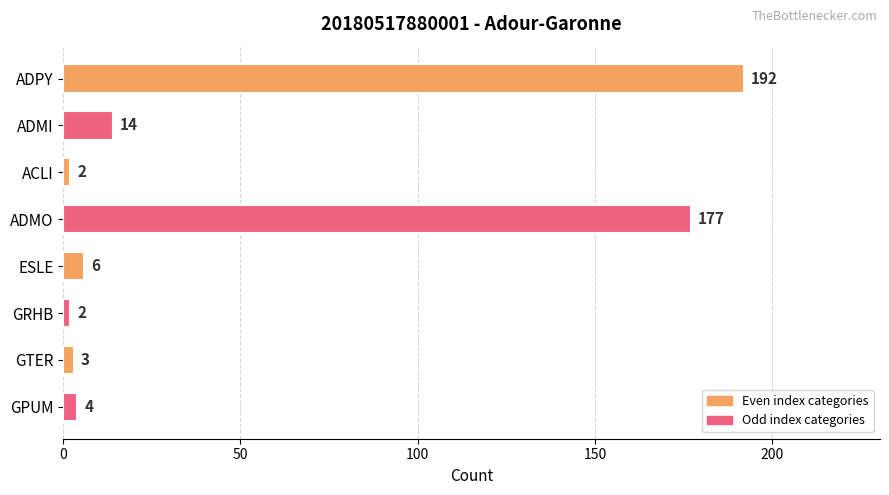

How many categories are shown in the chart?

8